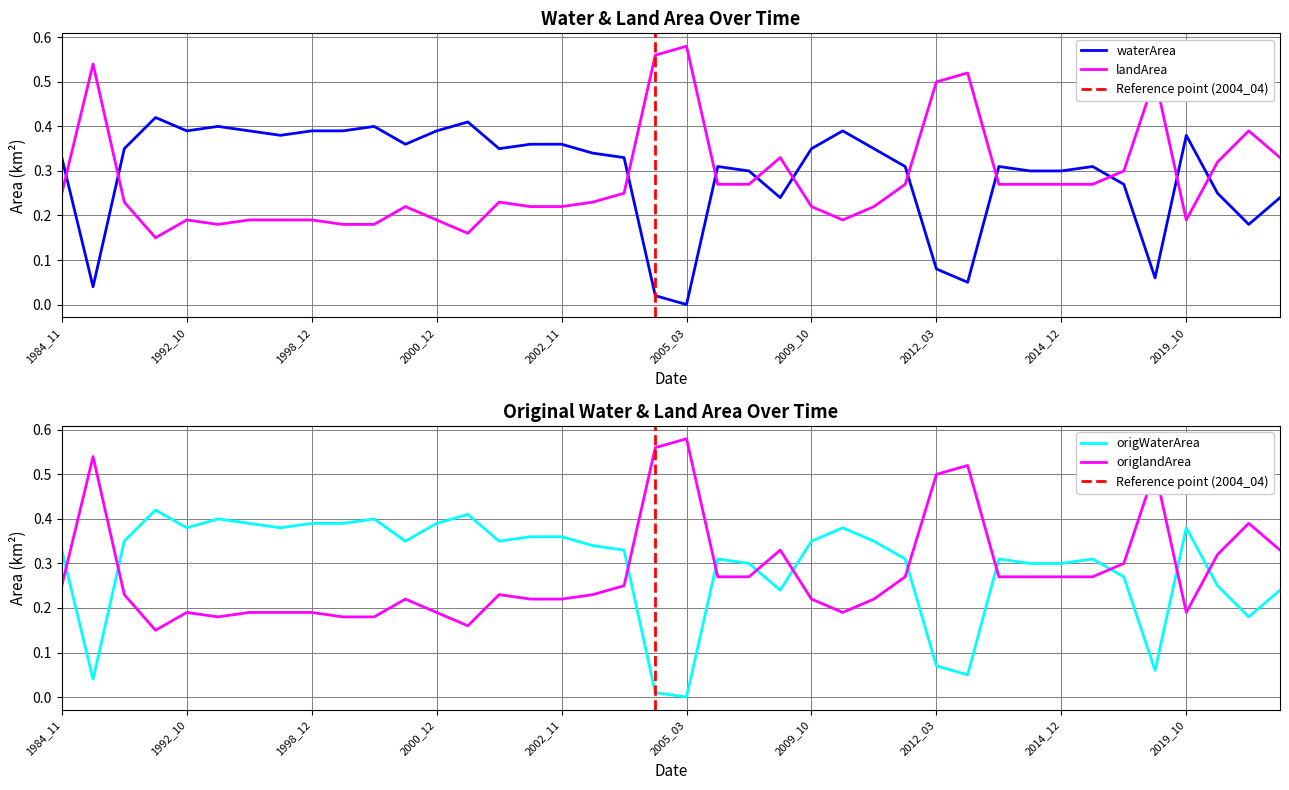

What is the value of the origlandArea point at the 2nd from the left?

0.5